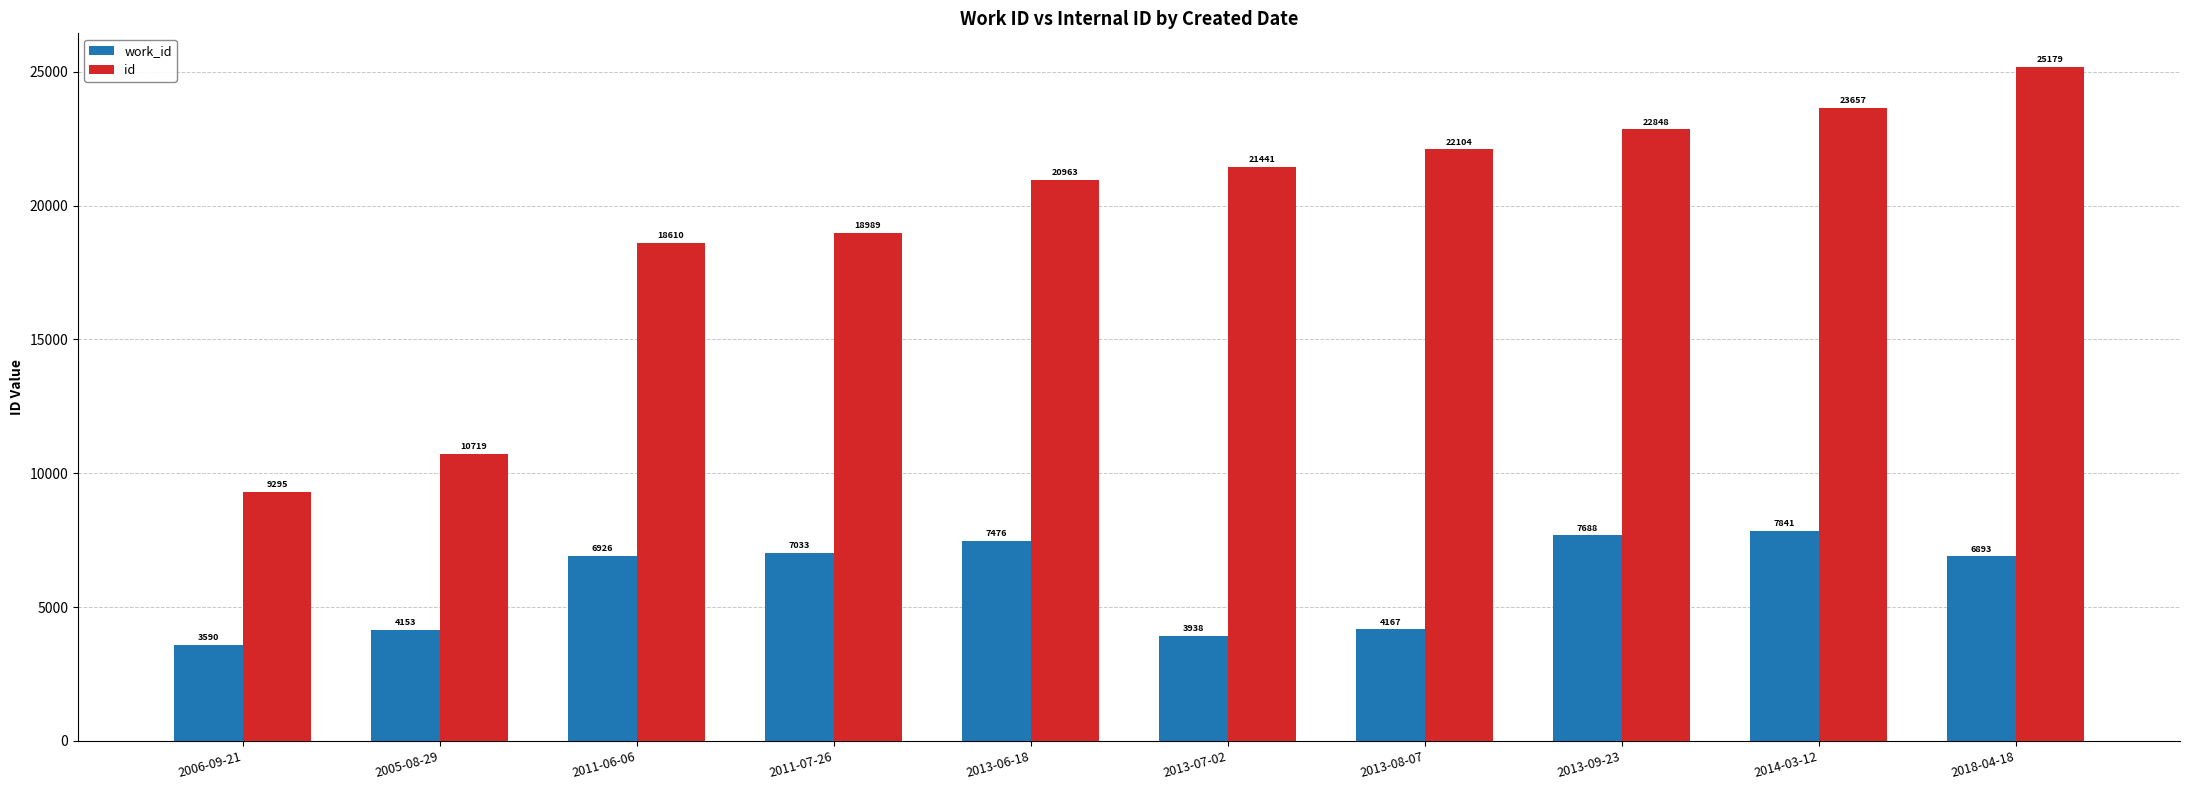

What is the maximum value shown in the chart?

25179